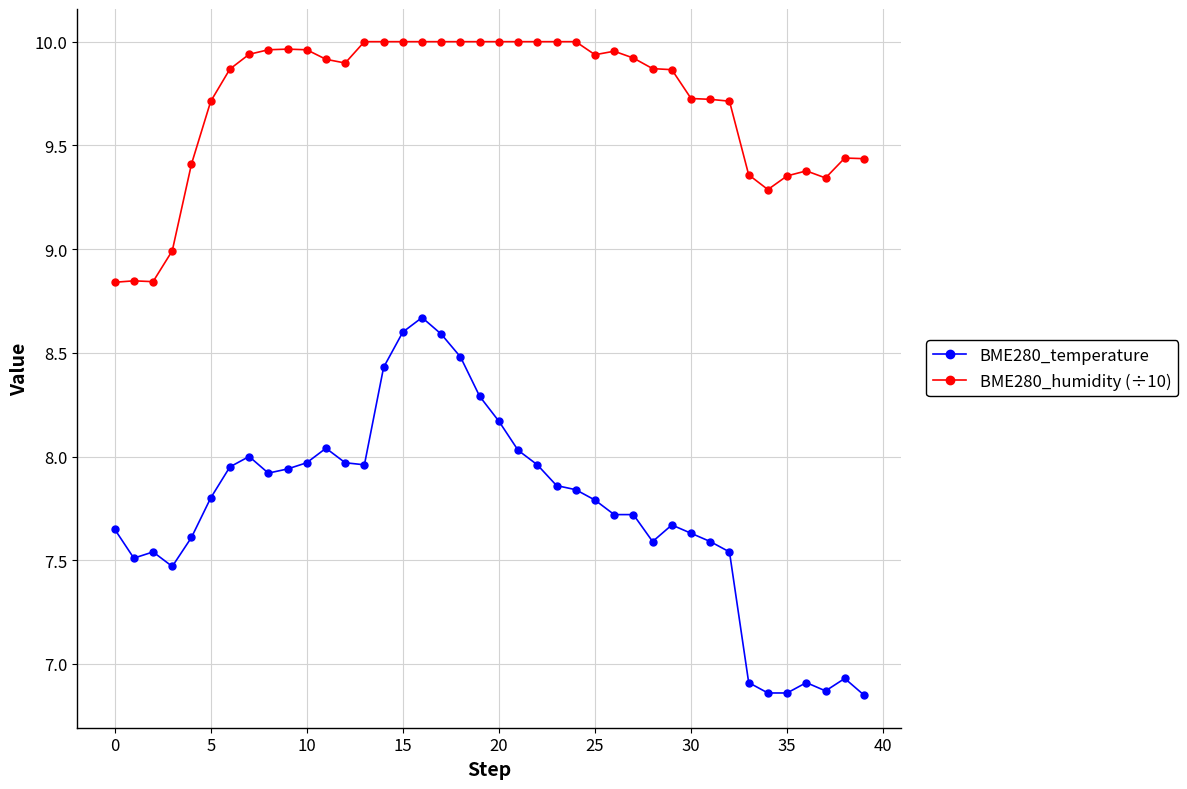

What is the difference between the second highest and second lowest values in the BME280_temperature series?

1.7